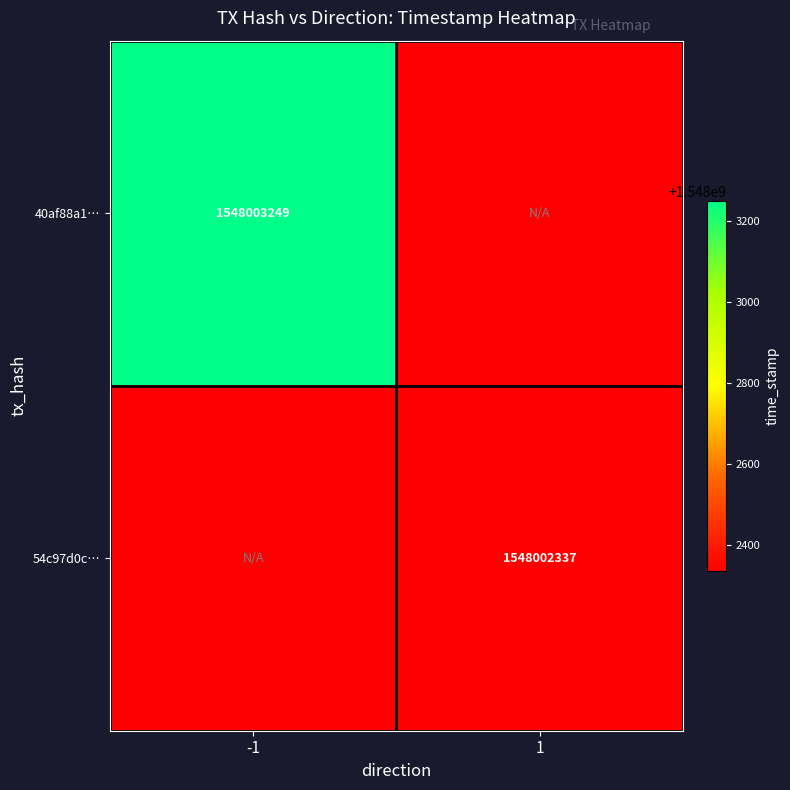

True or false: 40af88a1… has a value of 808038351 at -1.

False